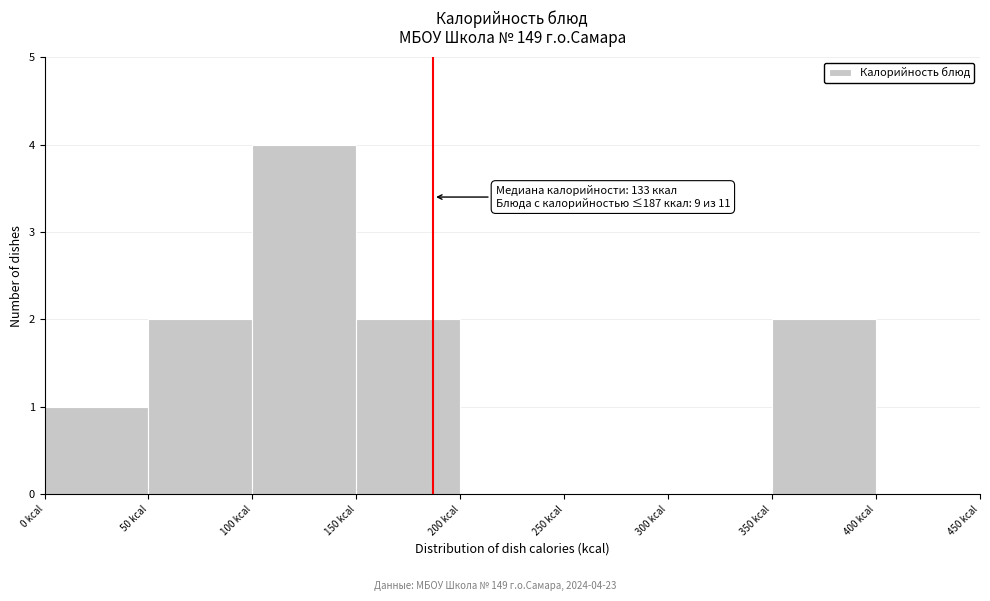

Which range on the x-axis has the tallest bar?

100 to 150